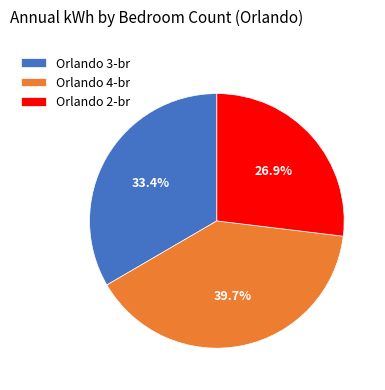

What is the total percentage of Orlando 2-br and Orlando 4-br?

66.6%